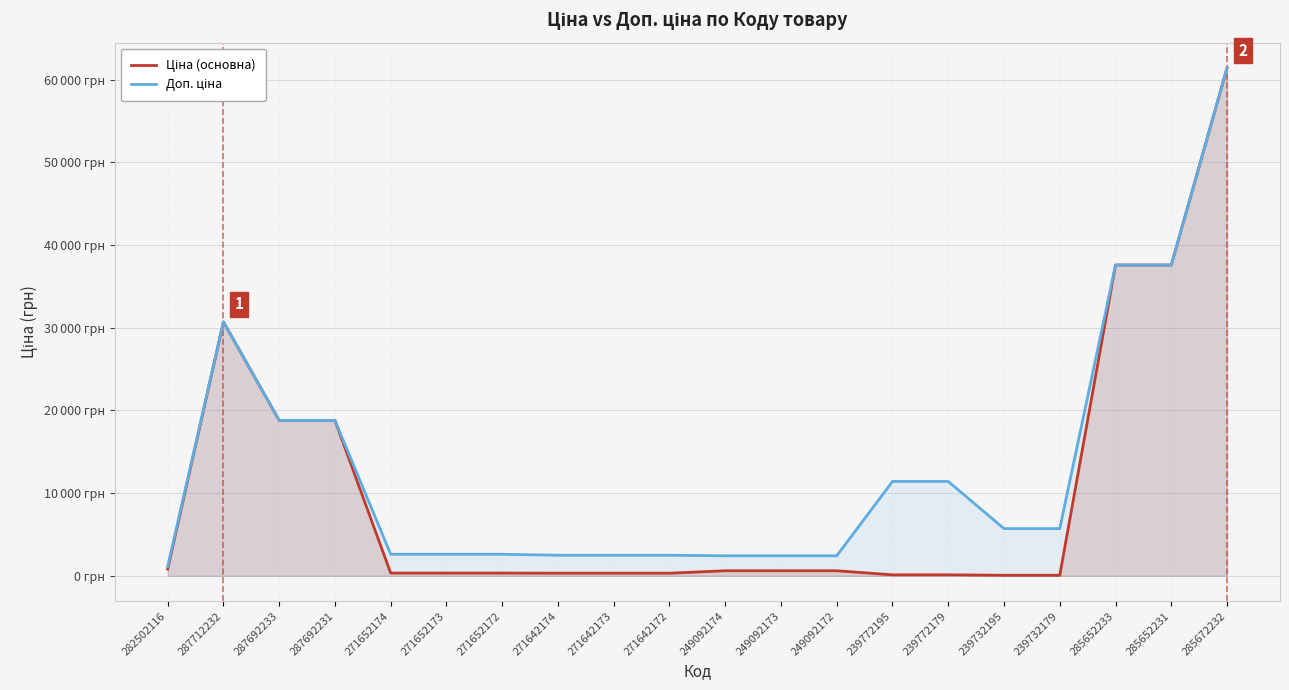

At which category is the sum across all series the highest?

285672232